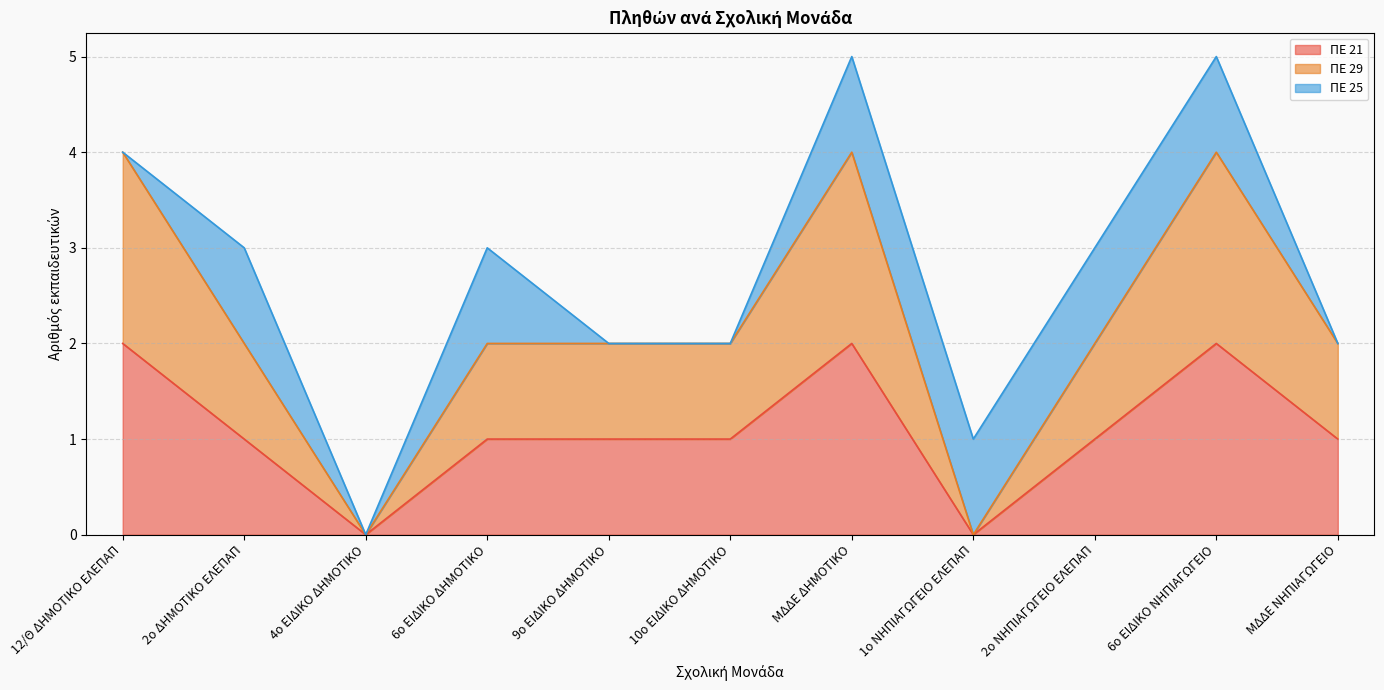

How many lines are shown in the chart?

3